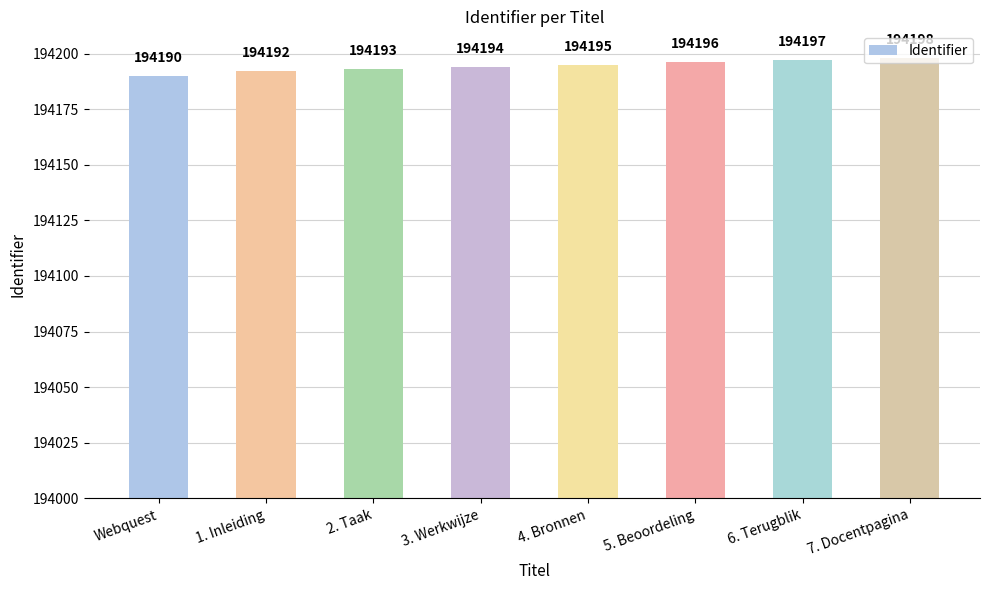

Reading left to right, transcribe all the data shown in this chart.

Webquest=194190	1. Inleiding=194192	2. Taak=194193	3. Werkwijze=194194	4. Bronnen=194195	5. Beoordeling=194196	6. Terugblik=194197	7. Docentpagina=194198